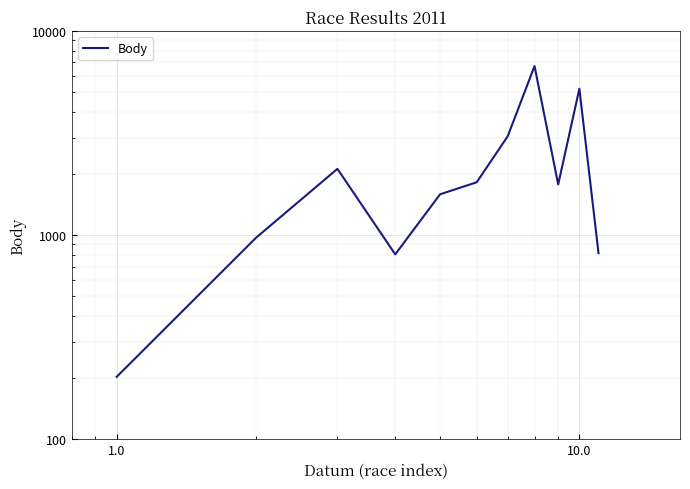

Where is the first local minimum?

10.0